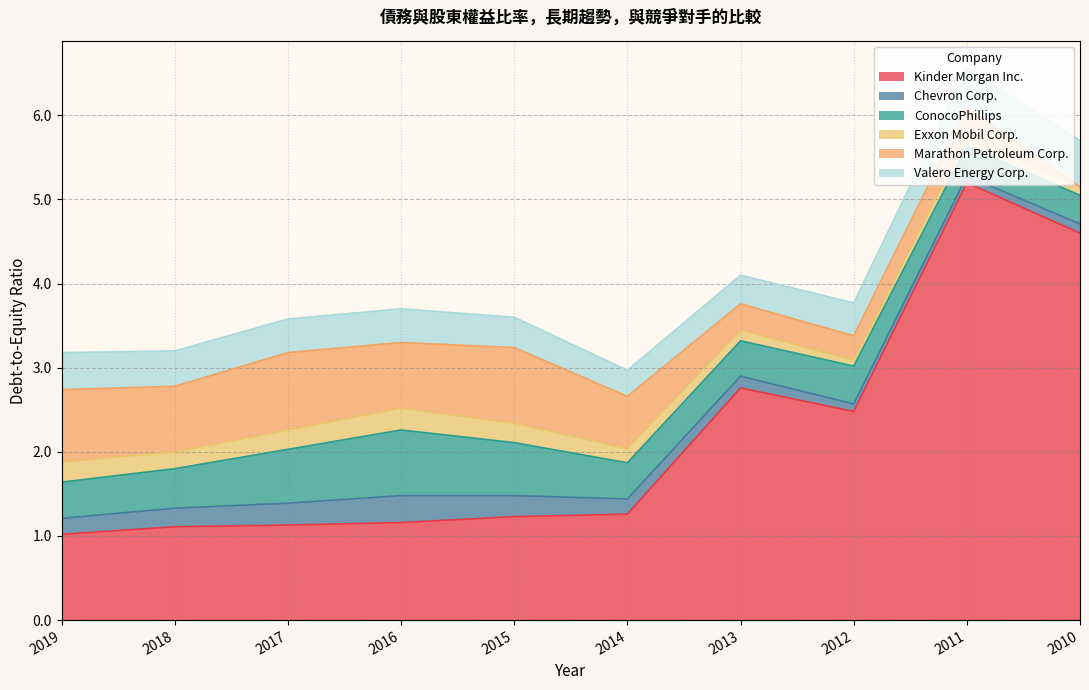

What is the difference between the highest and lowest values at 2011?

5.1